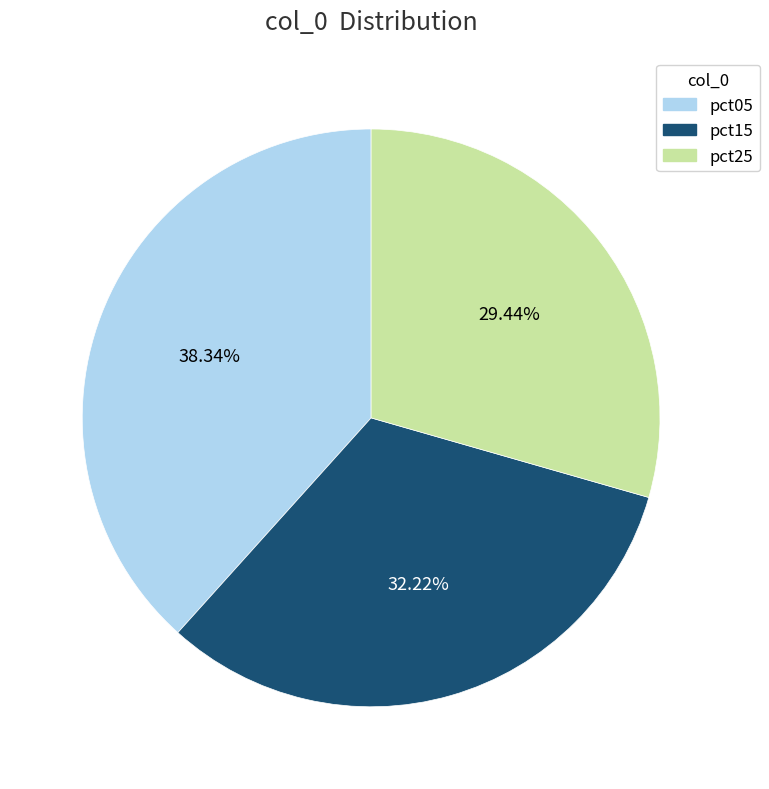

Is there a majority slice in this chart?

No